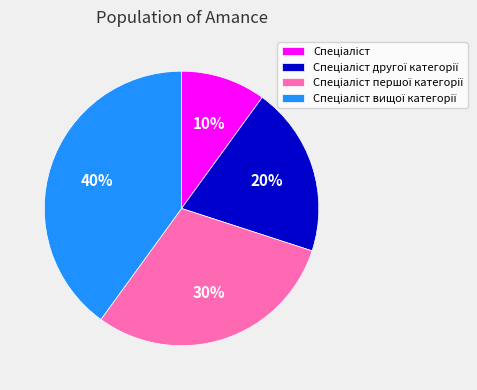

Is there any slice that represents more than half of the pie?

No